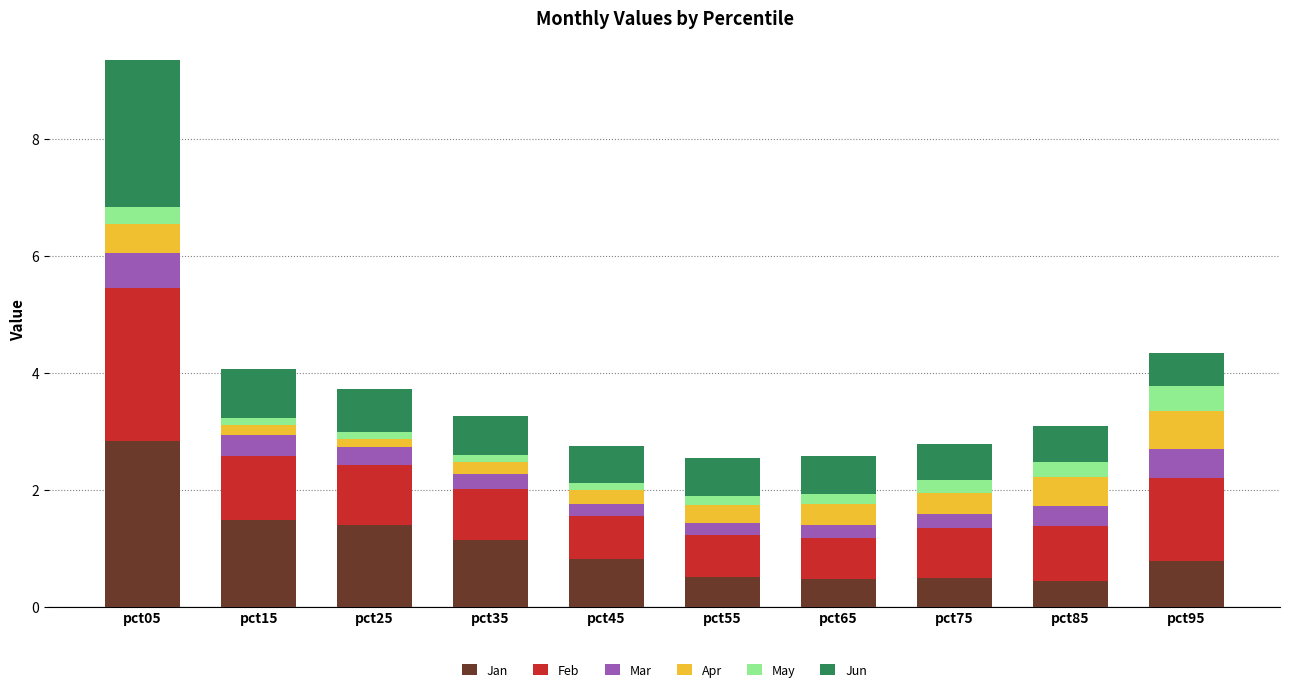

What is the maximum value for Jan?

2.8